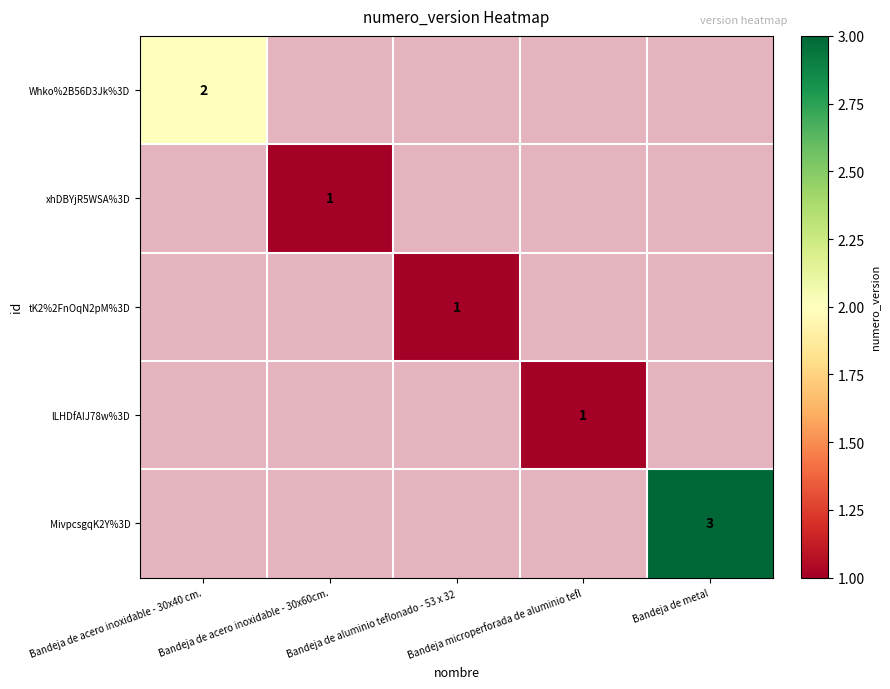

At which category does the chart reach its peak across all series?

Bandeja de metal